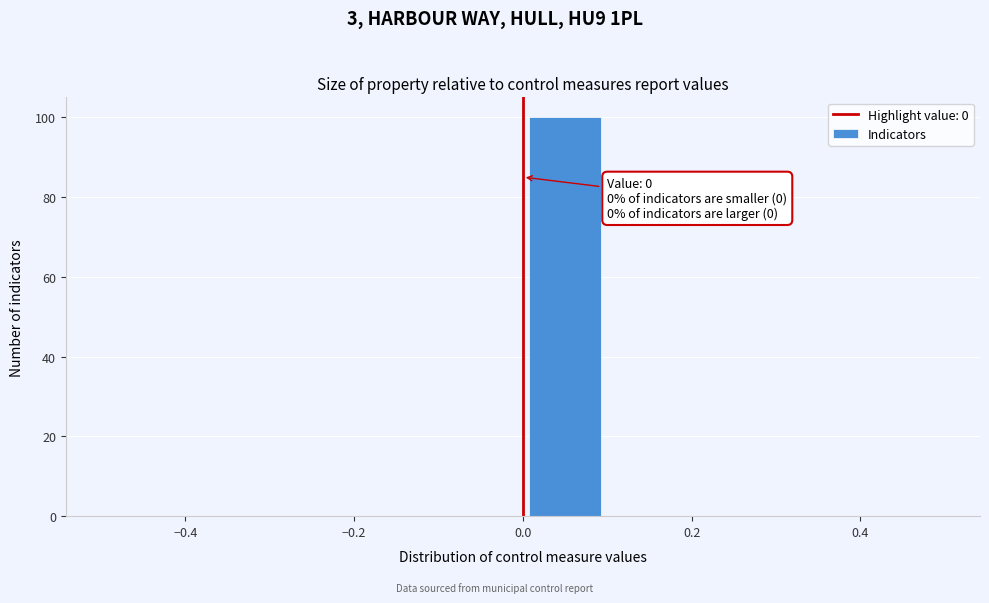

Over which range of the x-axis is the bar tallest?

0.0 to 0.1